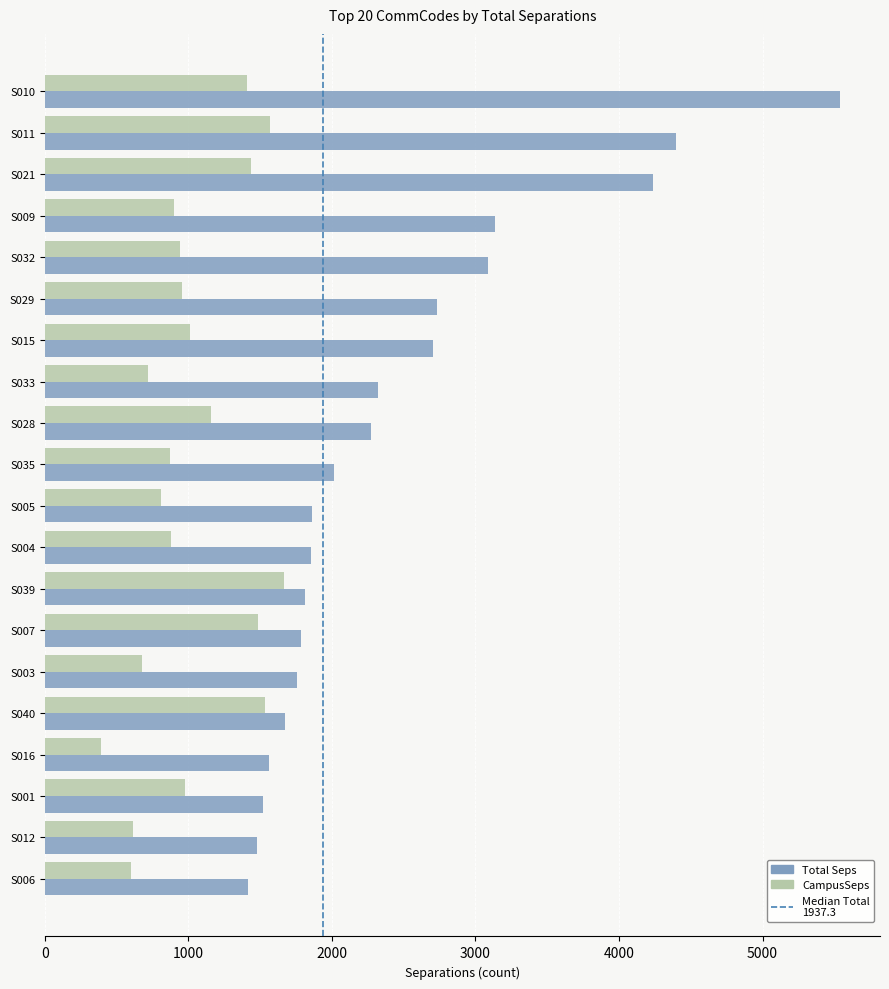

What is the sum of all CampusSeps values?

20587.4